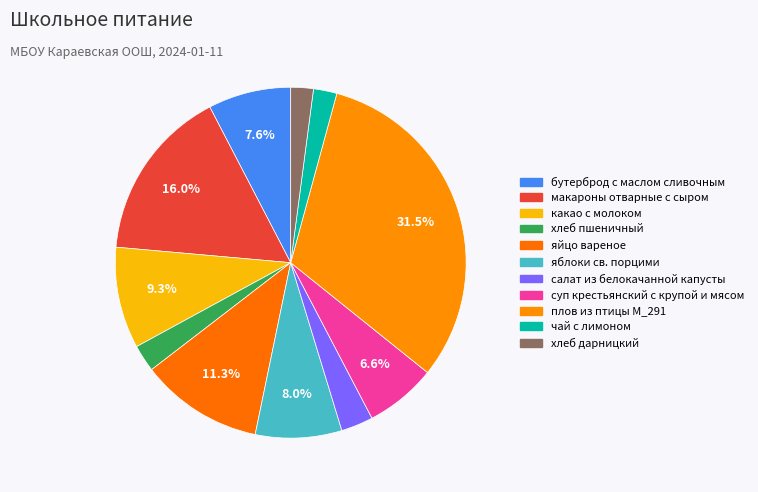

How many segments does this pie chart have?

11